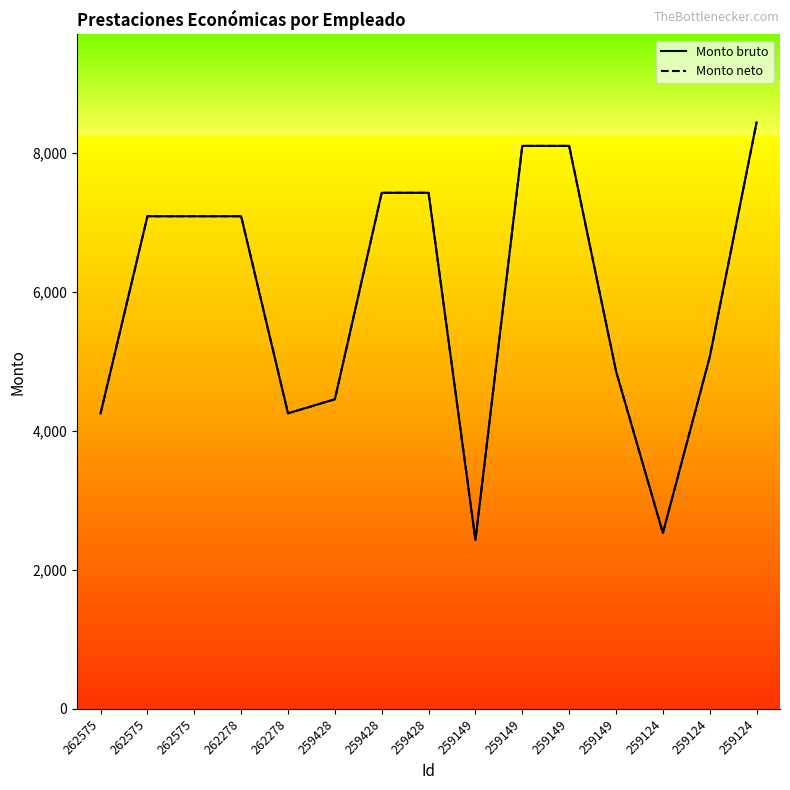

What is the average value of the Monto neto series?

5908.5